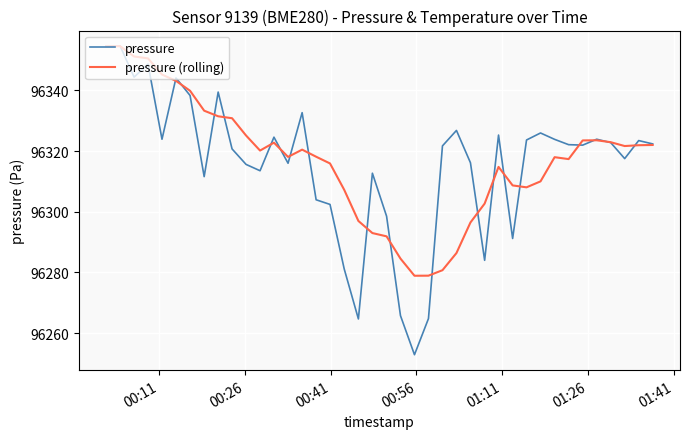

What is the maximum value shown in the chart?

96354.6